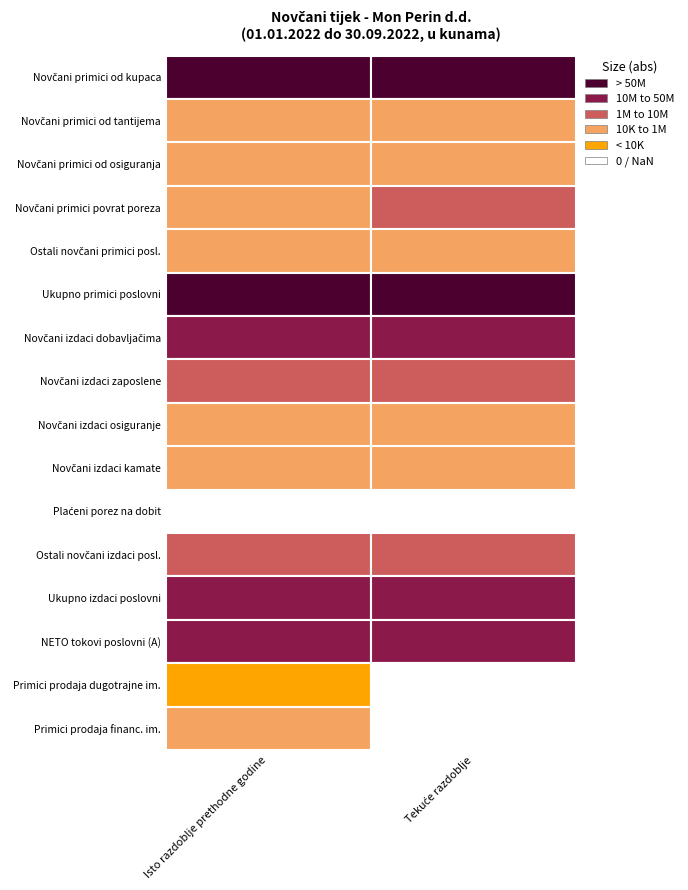

What is the lowest value of the NETO tokovi poslovni (A) series?

37254559